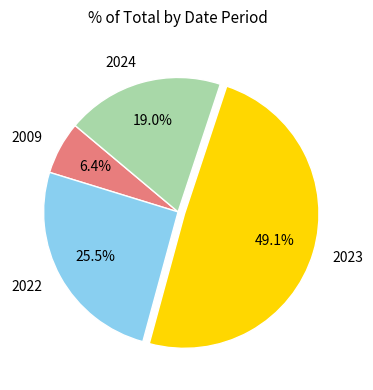

Does 2024 account for over 50% of the chart?

No